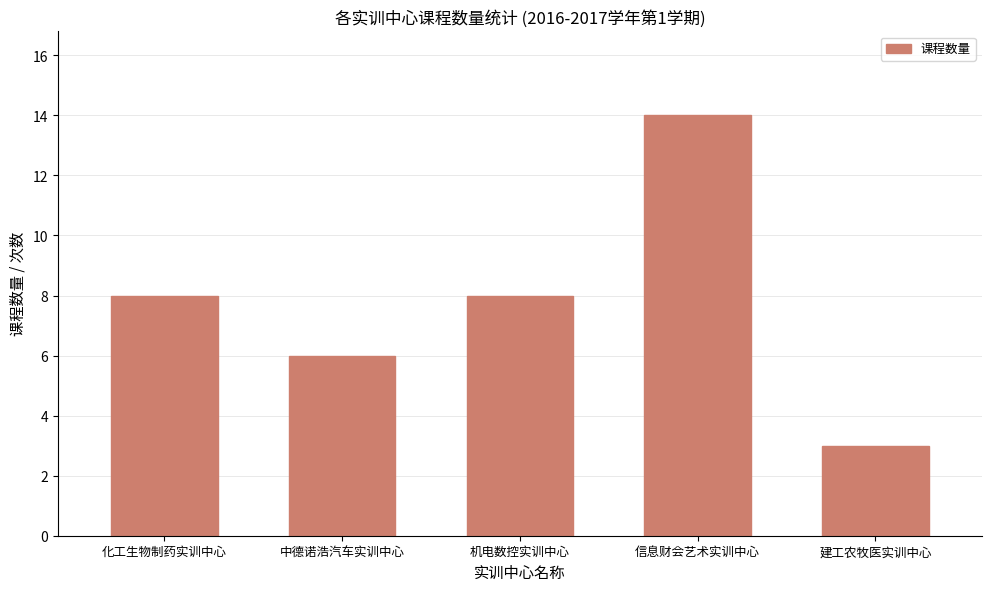

What is the sum of all values?

39